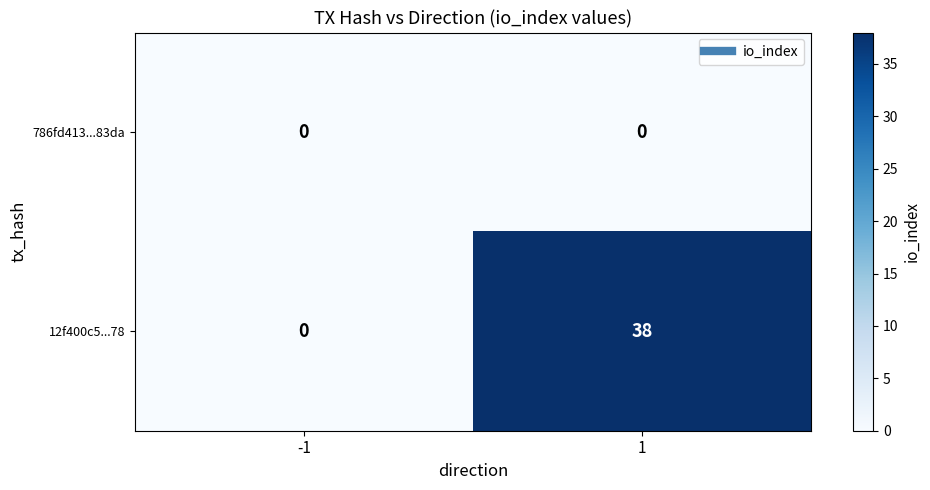

Reading left to right, extract all data points from this chart.

786fd413...83da: 0	0
12f400c5...78: 0	38